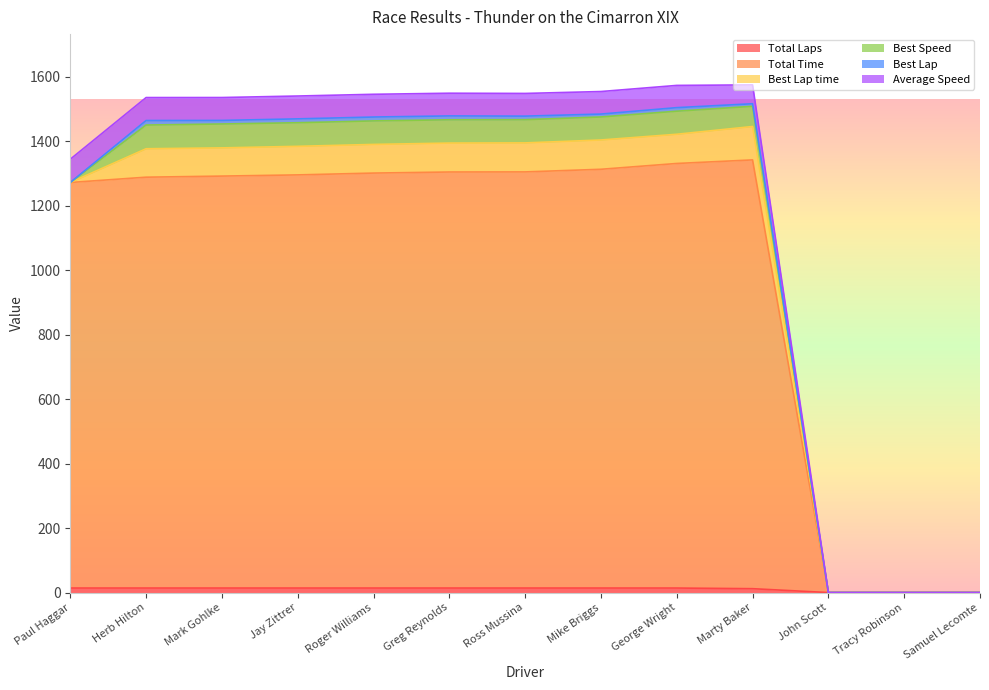

Is the value of Total Time at John Scott greater than the value of Total Laps at Mark Gohlke?

No